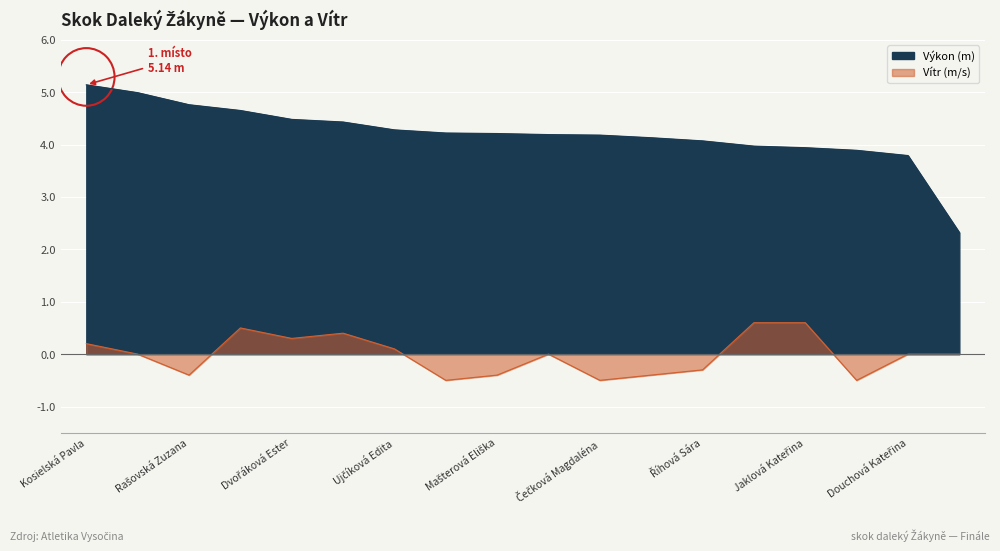

What is the average value of the Výkon series?

4.2